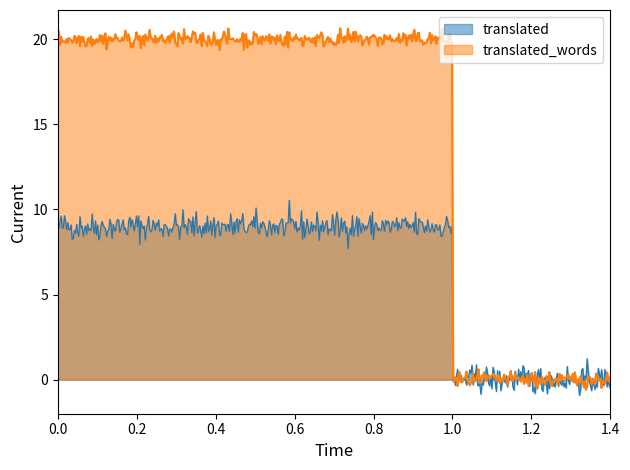

What is the minimum value shown in the chart?

-0.9